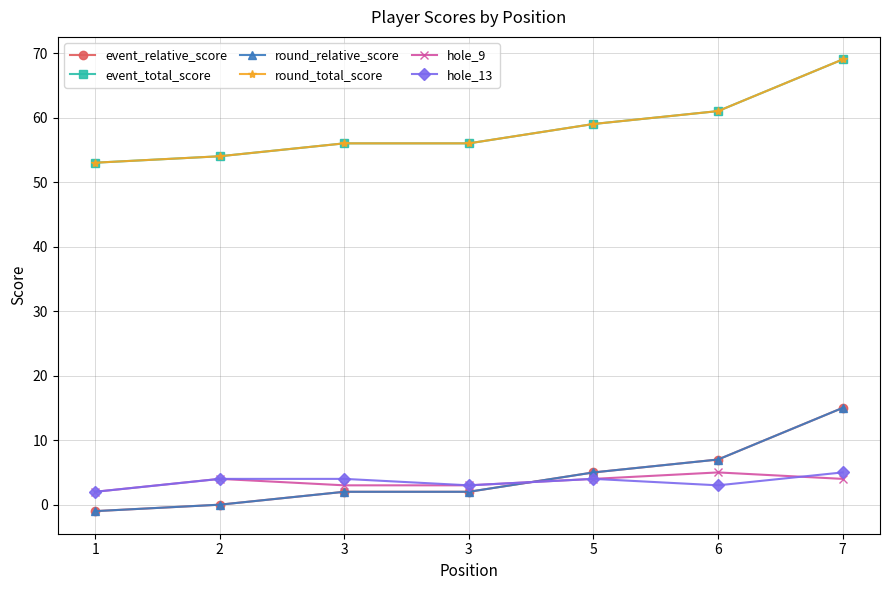

Does the chart have visible grid lines?

Yes